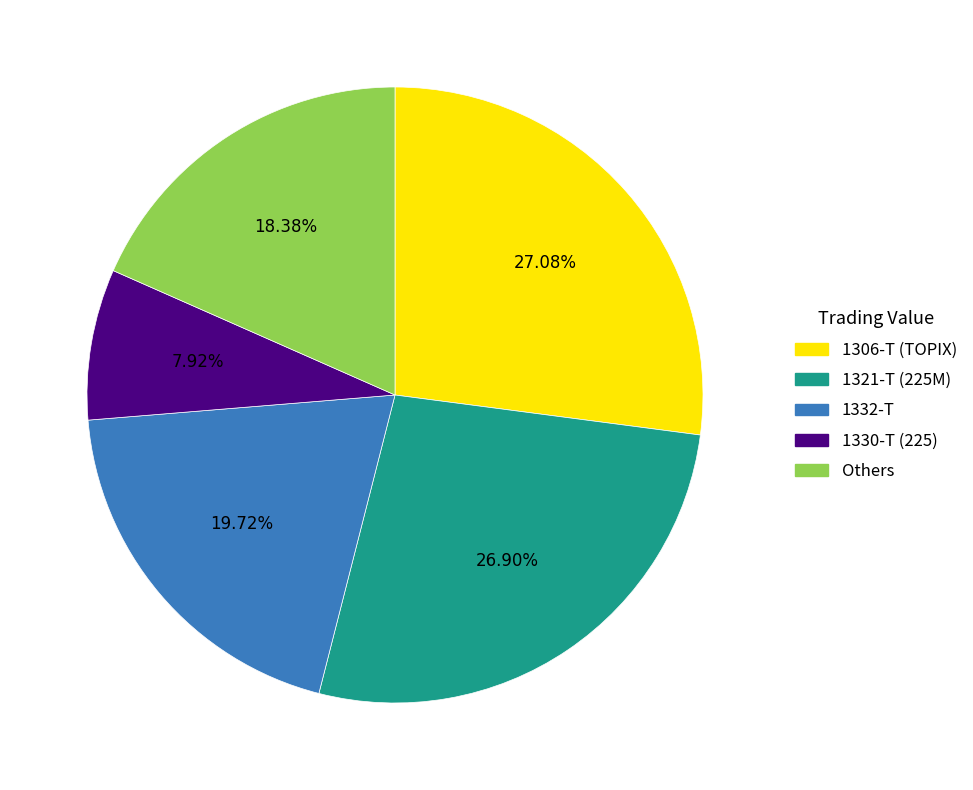

Which has a higher value, 1330-T (225) or 1306-T (TOPIX)?

1306-T (TOPIX)